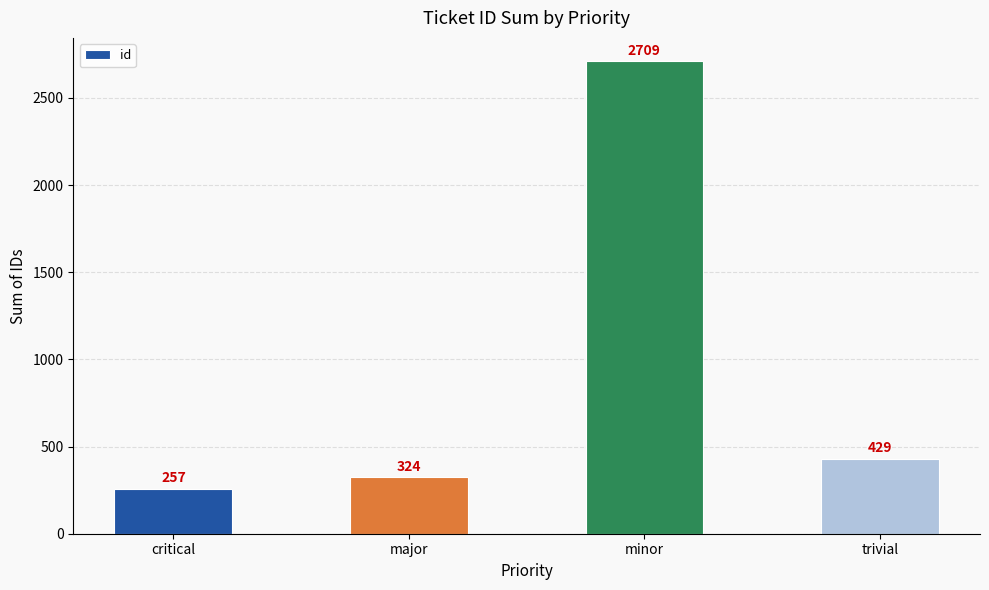

Approximately how many times larger is the value at minor compared to major?

8.4